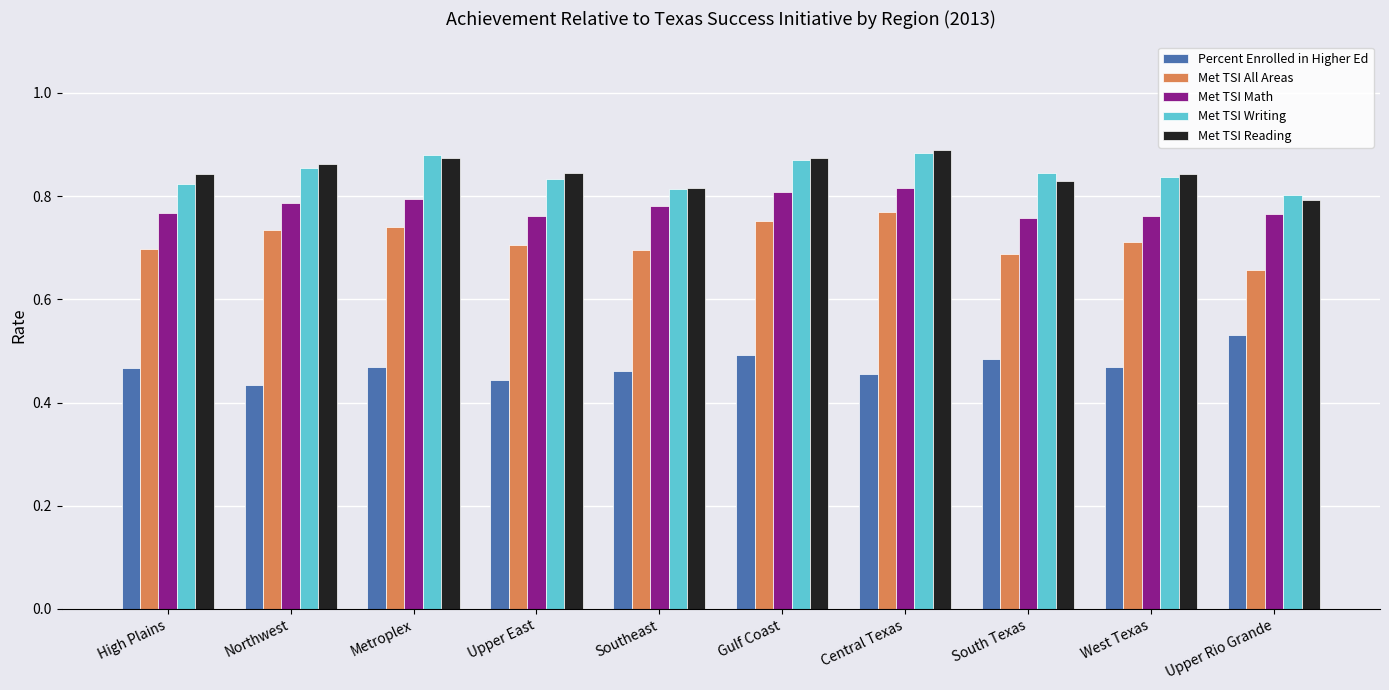

How many bars are there in each group?

5